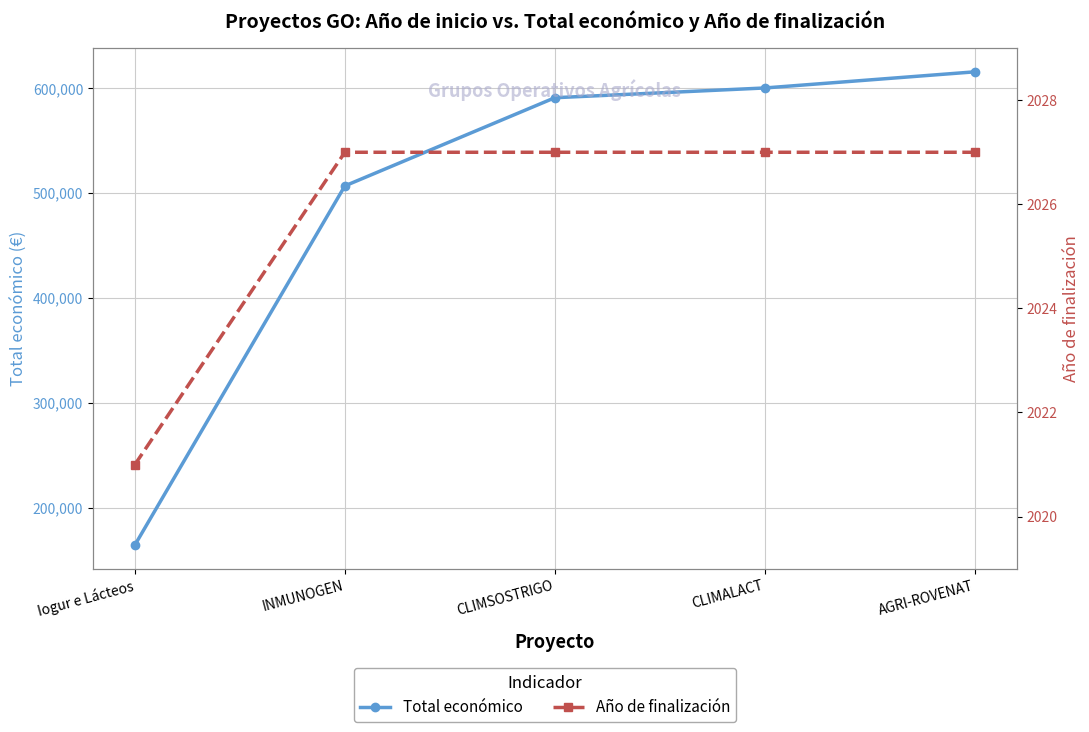

True or false: Año de finalización and Total económico cross at least once.

False